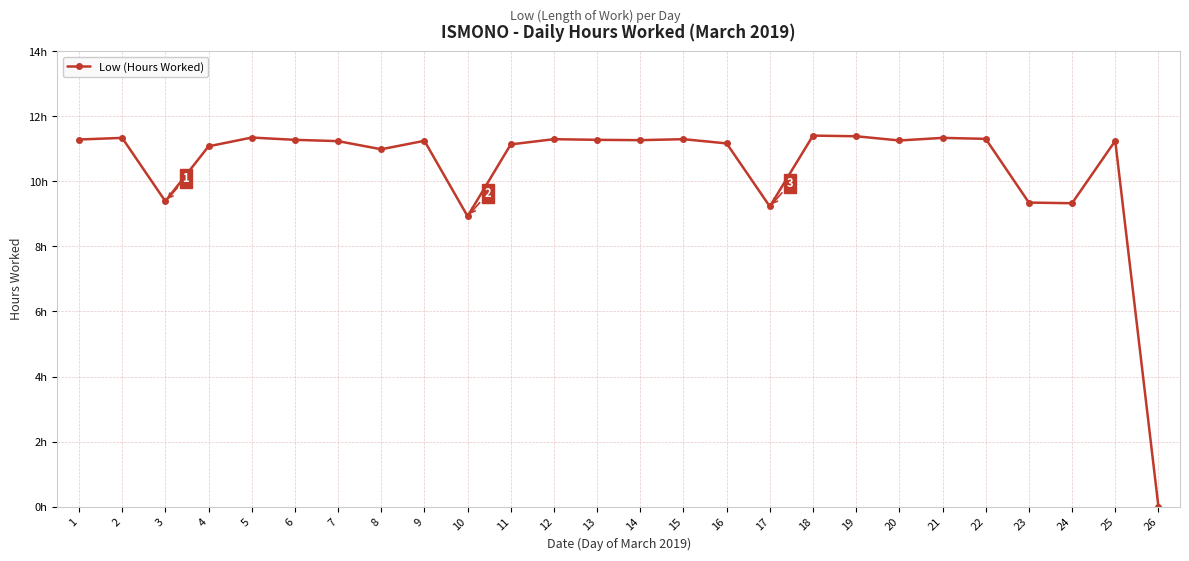

At which label does the data first exceed 11?

1